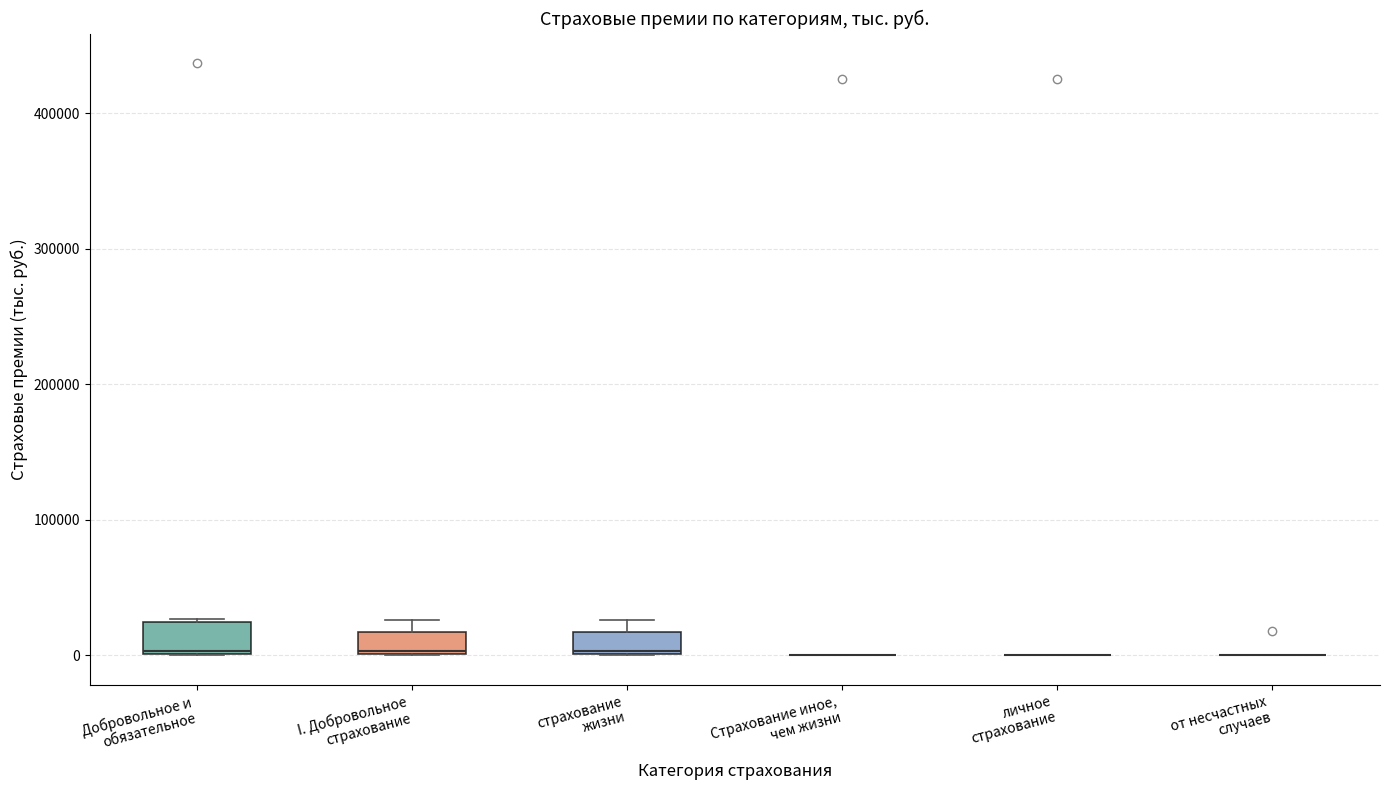

Reading left to right, read every box against the y-axis: the position of its median line, the range the box covers, and the ends of its whiskers. The values are not printed on the chart, so give them approximately, as read against the axis.

Добровольное и обязательное: median 0, box 0 to 20000, whiskers 0 to 30000
I. Добровольное страхование: median 0, box 0 to 20000, whiskers 0 to 30000
страхование жизни: median 0, box 0 to 20000, whiskers 0 to 30000
Страхование иное, чем жизни: box collapsed to a line at 0, whiskers 0 to 0
личное страхование: box collapsed to a line at 0, whiskers 0 to 0
от несчастных случаев: box collapsed to a line at 0, whiskers 0 to 0